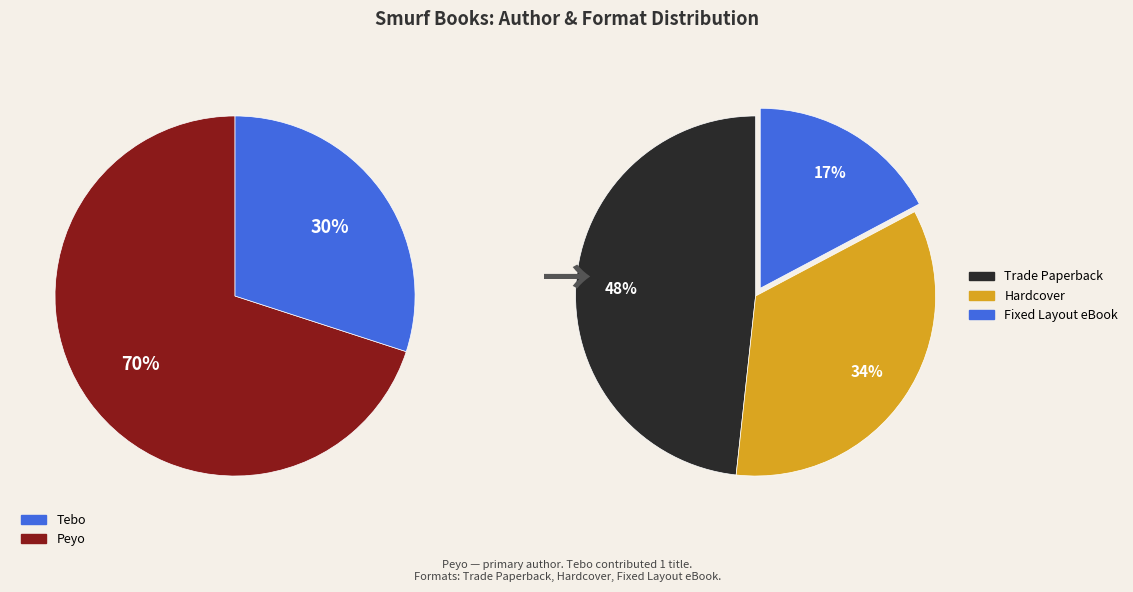

To the nearest percent, what is the difference between the Tebo and Peyo slice percentages?

40%